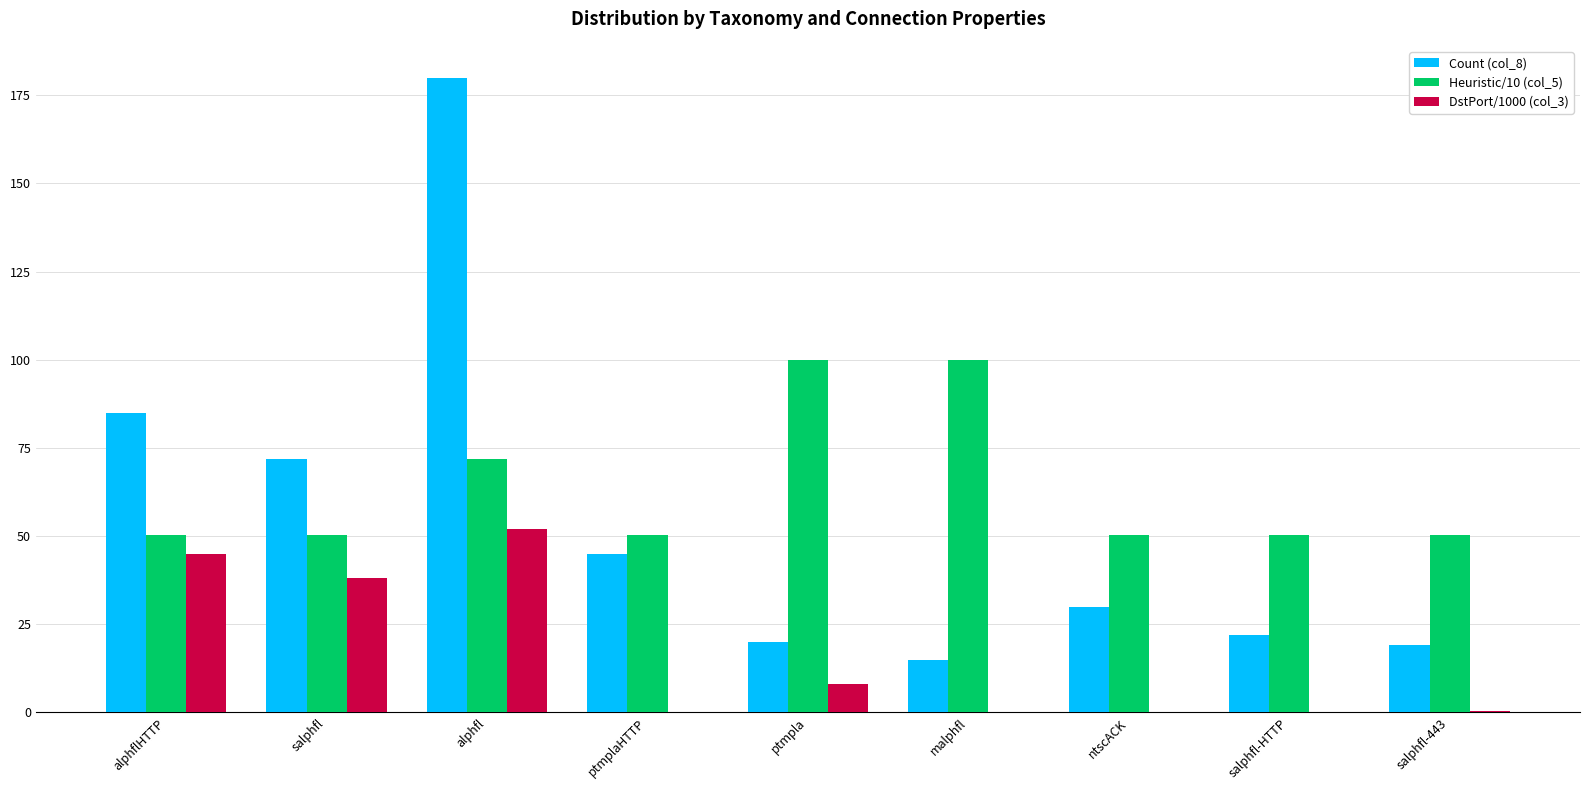

What is the sum of all Count (col_8) values?

488.0